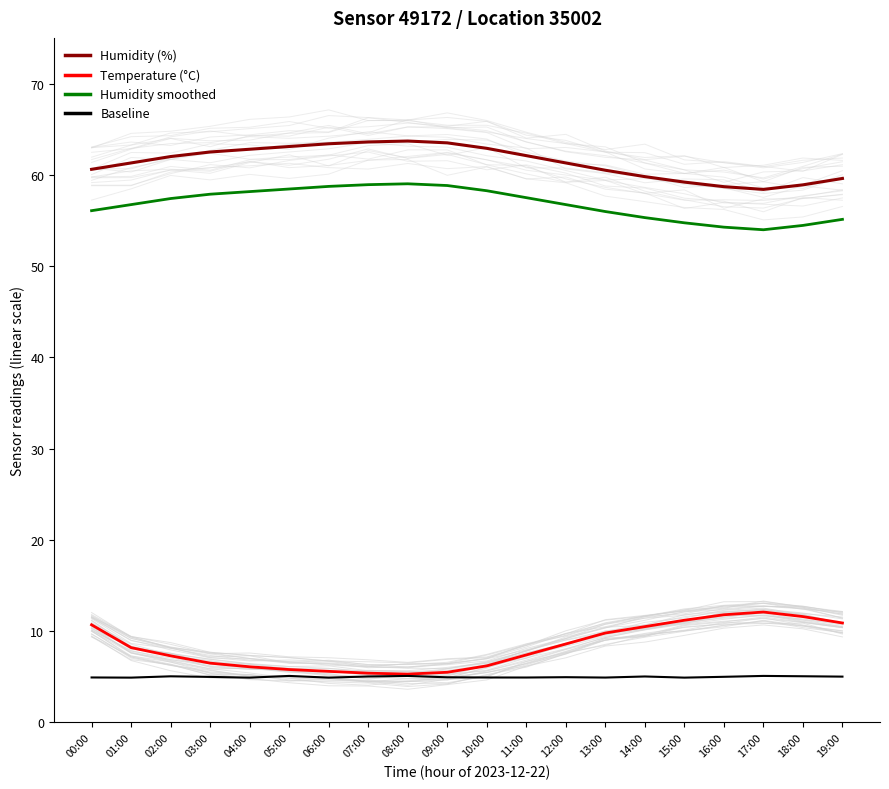

Rank the series at 04:00 from lowest to highest value.

Baseline, Temperature (°C), Humidity smoothed, Humidity (%)